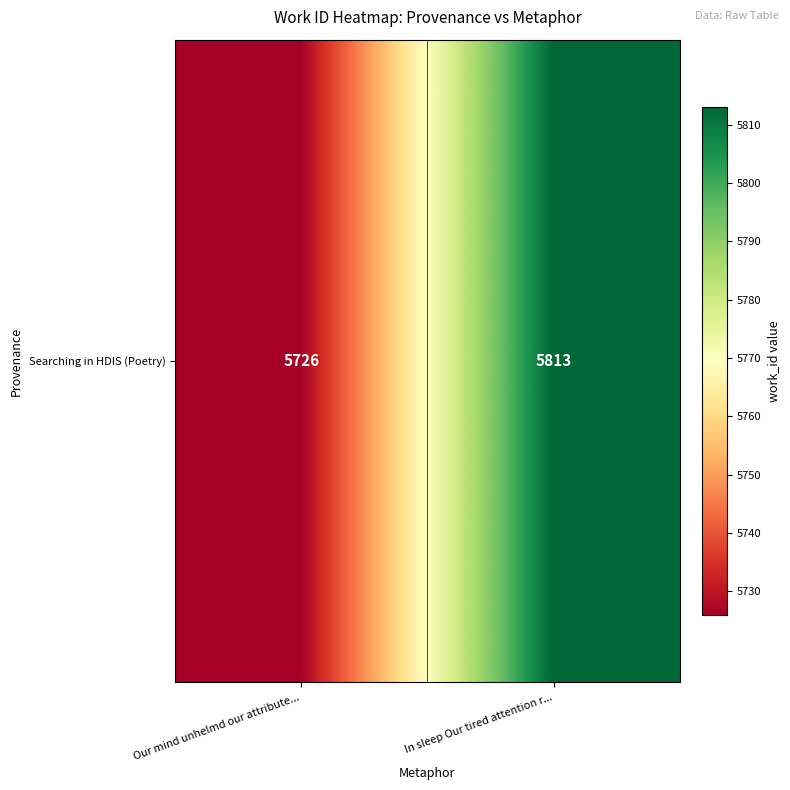

Reading left to right, what are all the values shown in this chart?

Our mind unhelmd our attribute...=5726	In sleep Our tired attention r...=5813